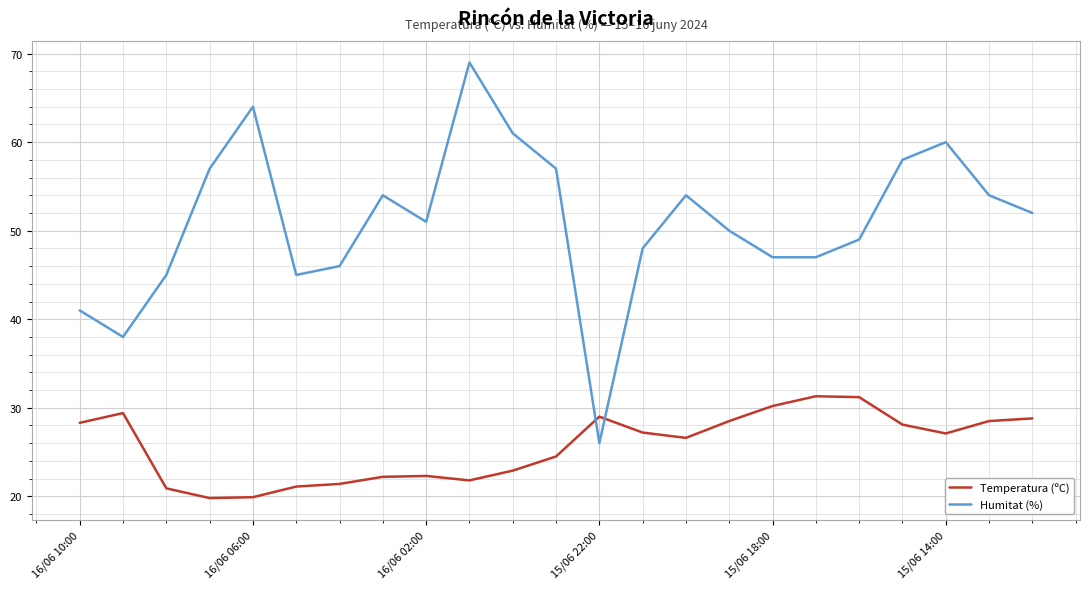

Which series has the widest spread of values?

Humitat (%)